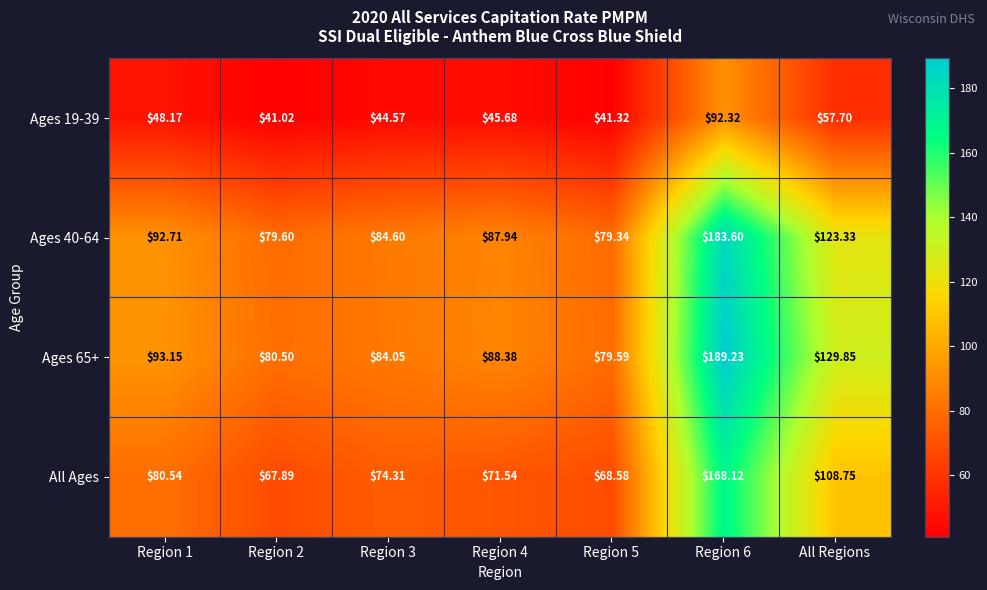

At which label is All Ages closest to 118?

All Regions